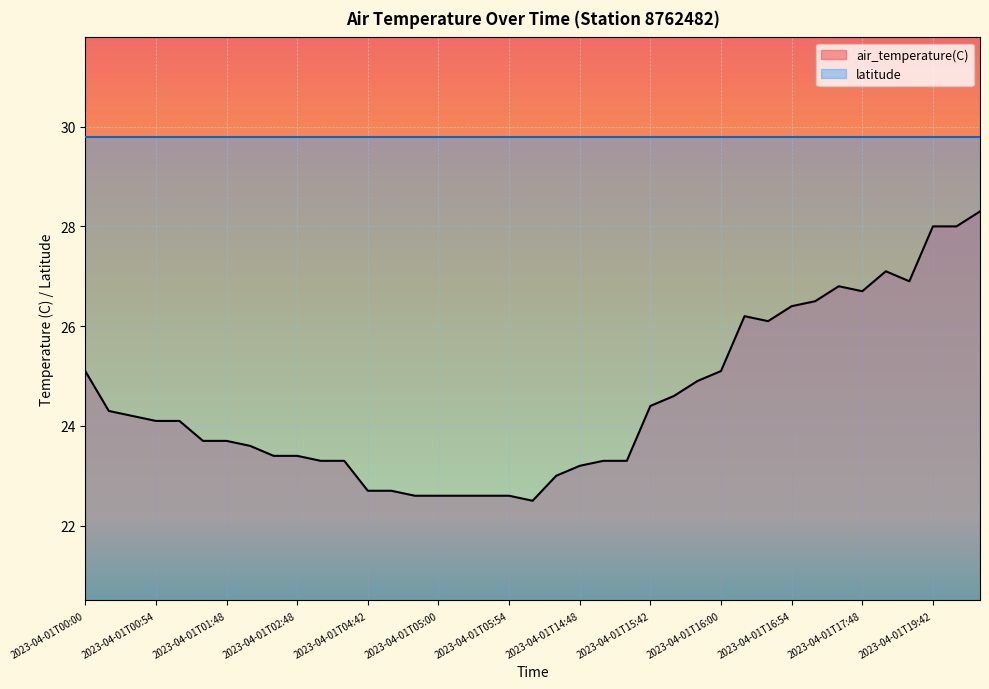

Rank the series by their average value, from lowest to highest.

air_temperature(C), latitude